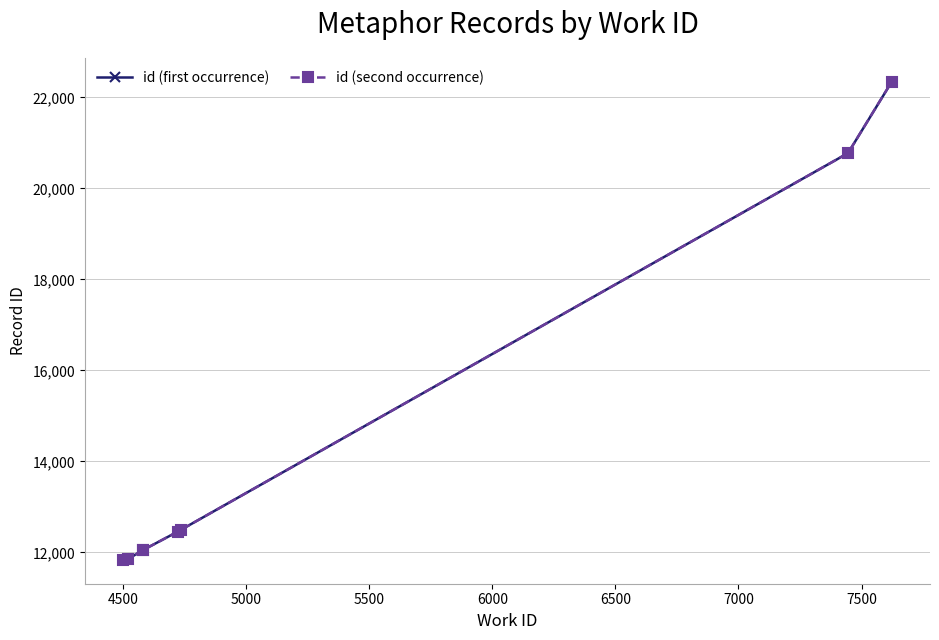

At how many categories does at least one series exceed 16358?

2